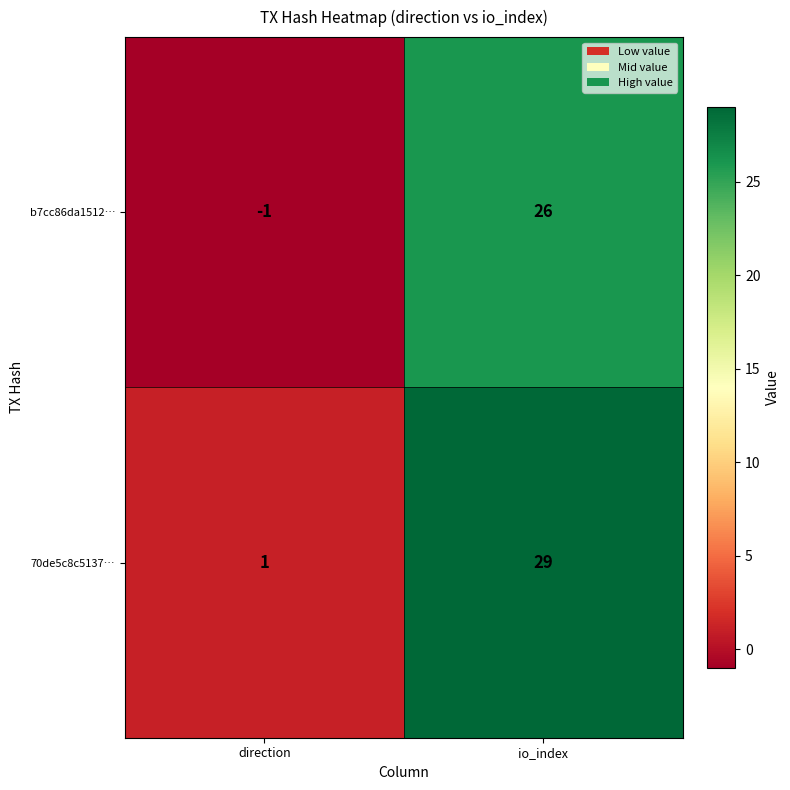

Reading right to left, list all the values displayed in this chart.

b7cc86da1512…: io_index=26	direction=-1
70de5c8c5137…: io_index=29	direction=1